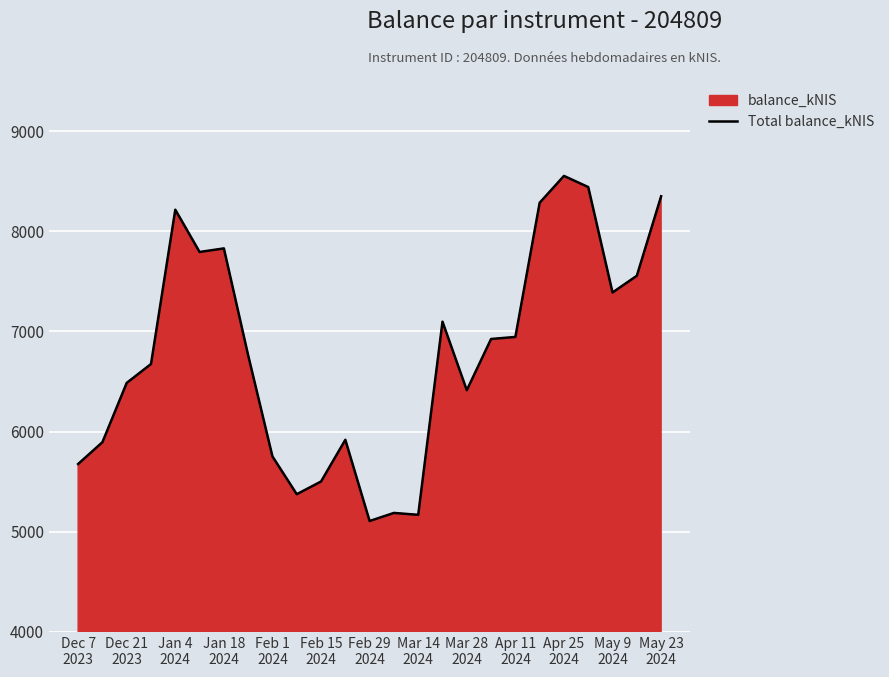

What is the label of the 25th point from the right?

Dec 7
2023